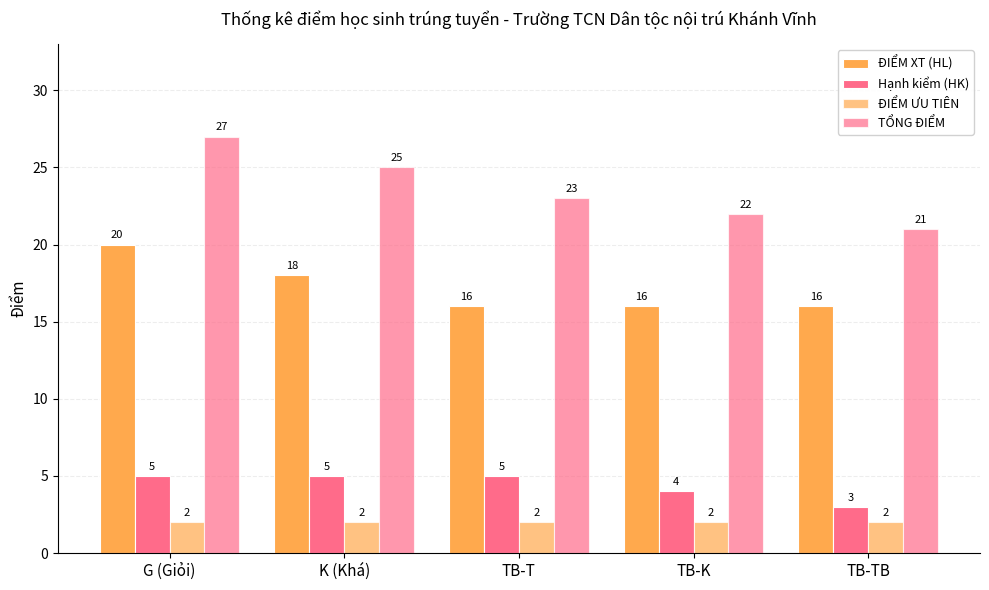

How many groups of bars are there?

5